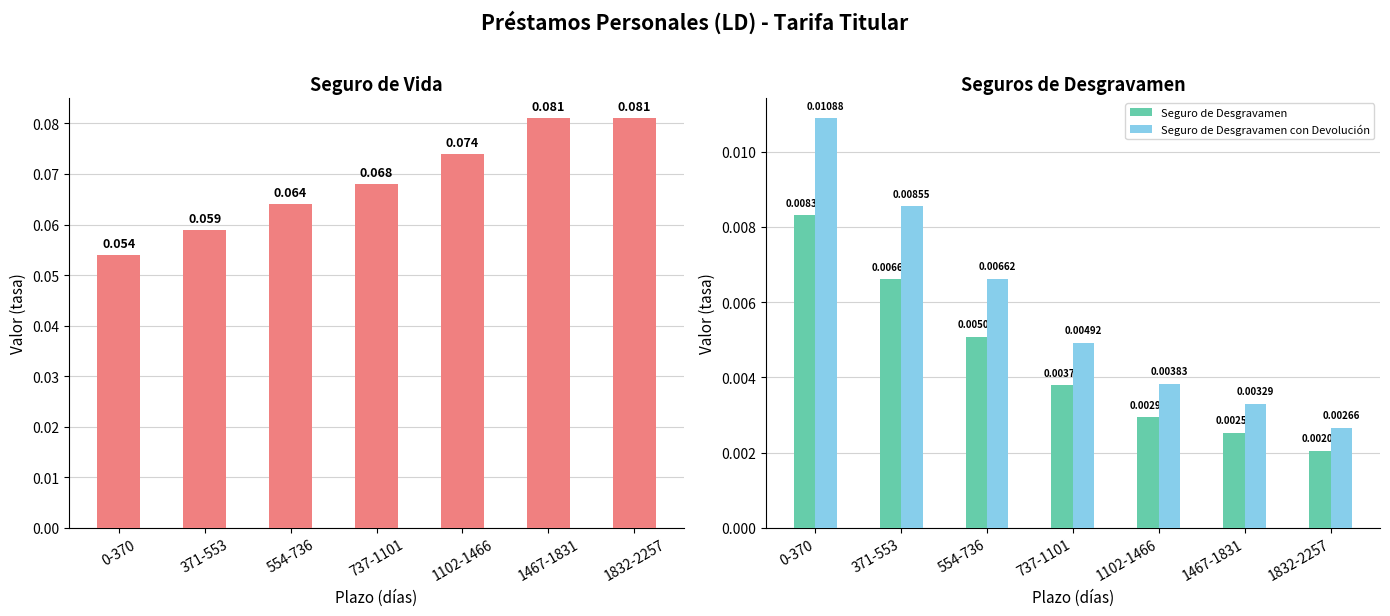

List the series in order of their peak value, lowest first.

Seguro de Desgravamen, Seguro de Desgravamen con Devolución, Seguro de Vida